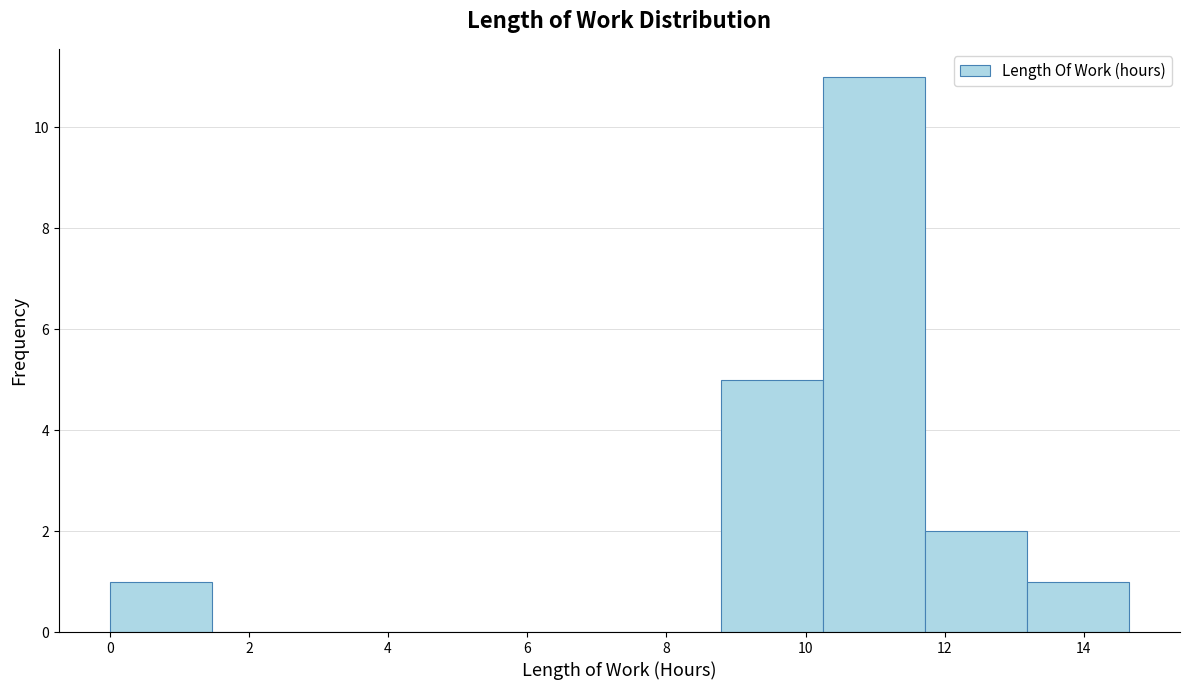

Over which range of the x-axis is the bar tallest?

10.2 to 11.8